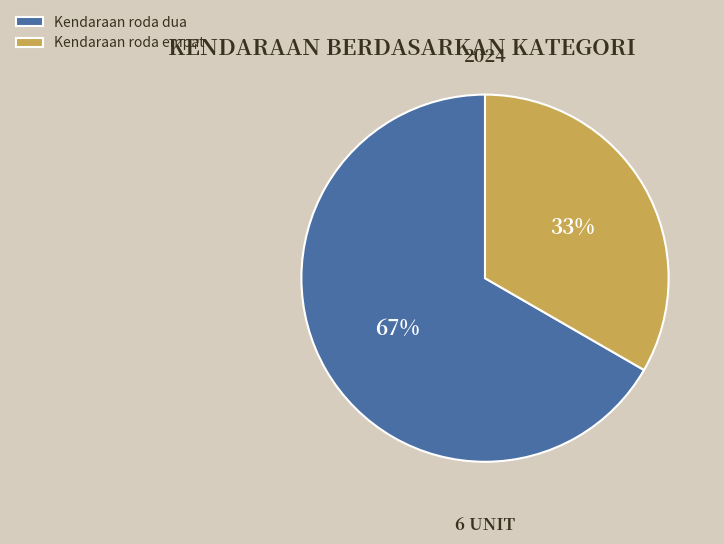

To the nearest percent, what percentage of the pie is Kendaraan roda empat?

33%